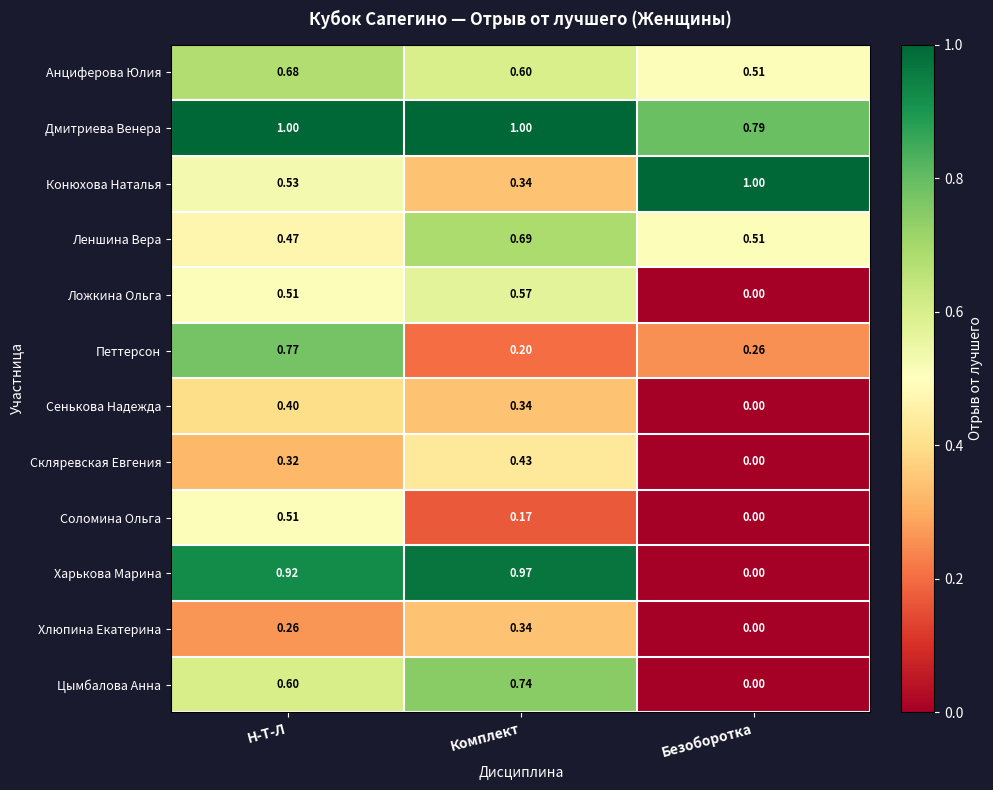

Which series has the largest total across all categories?

Дмитриева Венера